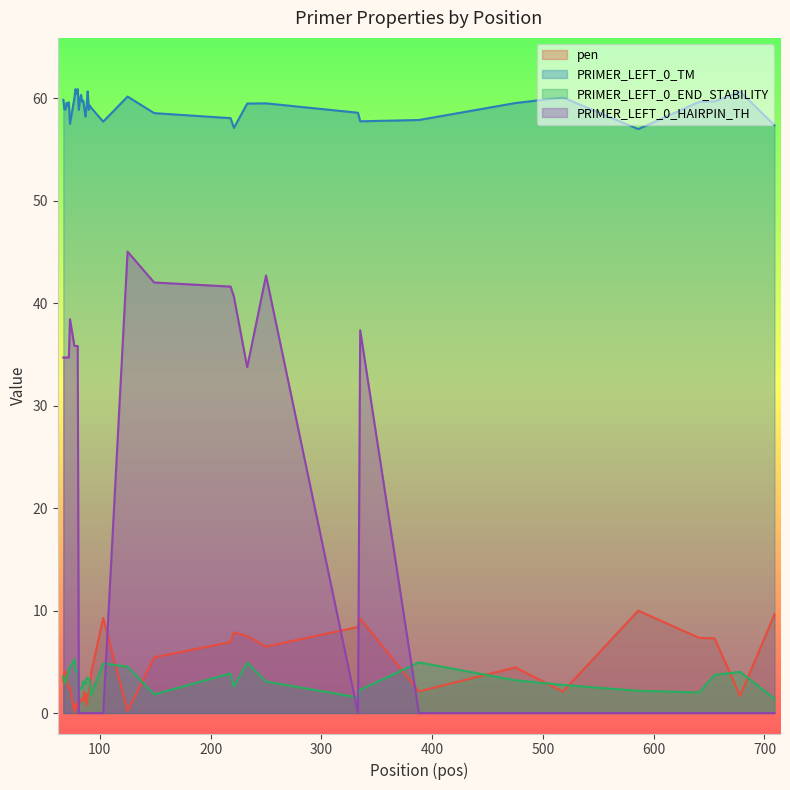

Reading left to right, list all the values displayed in this chart.

pen: 67=3.1	68=4.1	69=4.1	70=3.4	71=2.7	72=2.4	73=2.5	77=0.0	78=0.9	79=0.5	80=0.9	81=1.1	82=1.1	83=1.3	84=1.3	85=1.2	86=2.0	87=1.8	88=0.8	89=1.7	90=2.1	91=2.7	92=3.9	103=9.3	125=0.2	149=5.4	218=6.9	221=7.9	233=7.5	250=6.5	333=8.4	335=9.2	388=2.1	475=4.5	518=2.1	586=10.0	641=7.3	655=7.3	678=1.7	709=9.6
PRIMER_LEFT_0_TM: 67=59.9	68=58.9	69=58.9	70=59.6	71=59.3	72=59.6	73=57.5	77=60.0	78=60.9	79=60.5	80=60.9	81=58.9	82=59.9	83=60.3	84=59.7	85=59.8	86=59.0	87=58.2	88=59.2	89=60.7	90=58.9	91=59.3	92=59.1	103=57.7	125=60.2	149=58.6	218=58.1	221=57.1	233=59.5	250=59.5	333=58.6	335=57.8	388=57.9	475=59.5	518=60.1	586=57.0	641=59.7	655=59.7	678=60.7	709=57.4
PRIMER_LEFT_0_END_STABILITY: 67=3.6	68=3.1	69=2.9	70=3.5	71=3.9	72=4.4	73=4.5	77=5.2	78=4.2	79=4.1	80=4.1	81=2.4	82=2.4	83=2.4	84=2.4	85=3.1	86=2.9	87=2.9	88=3.5	89=3.4	90=3.4	91=3.0	92=1.8	103=4.8	125=4.5	149=1.8	218=3.9	221=2.6	233=4.9	250=3.1	333=1.5	335=2.3	388=4.9	475=3.2	518=2.7	586=2.2	641=2.0	655=3.7	678=4.0	709=1.4
PRIMER_LEFT_0_HAIRPIN_TH: 67=34.7	68=34.7	69=34.7	70=34.7	71=34.7	72=34.7	73=38.5	77=35.8	78=35.8	79=35.8	80=35.8	81=0.0	82=0.0	83=0.0	84=0.0	85=0.0	86=0.0	87=0.0	88=0.0	89=0.0	90=0.0	91=0.0	92=0.0	103=0.0	125=45.0	149=42.0	218=41.6	221=40.6	233=33.8	250=42.7	333=0.0	335=37.4	388=0.0	475=0.0	518=0.0	586=0.0	641=0.0	655=0.0	678=0.0	709=0.0